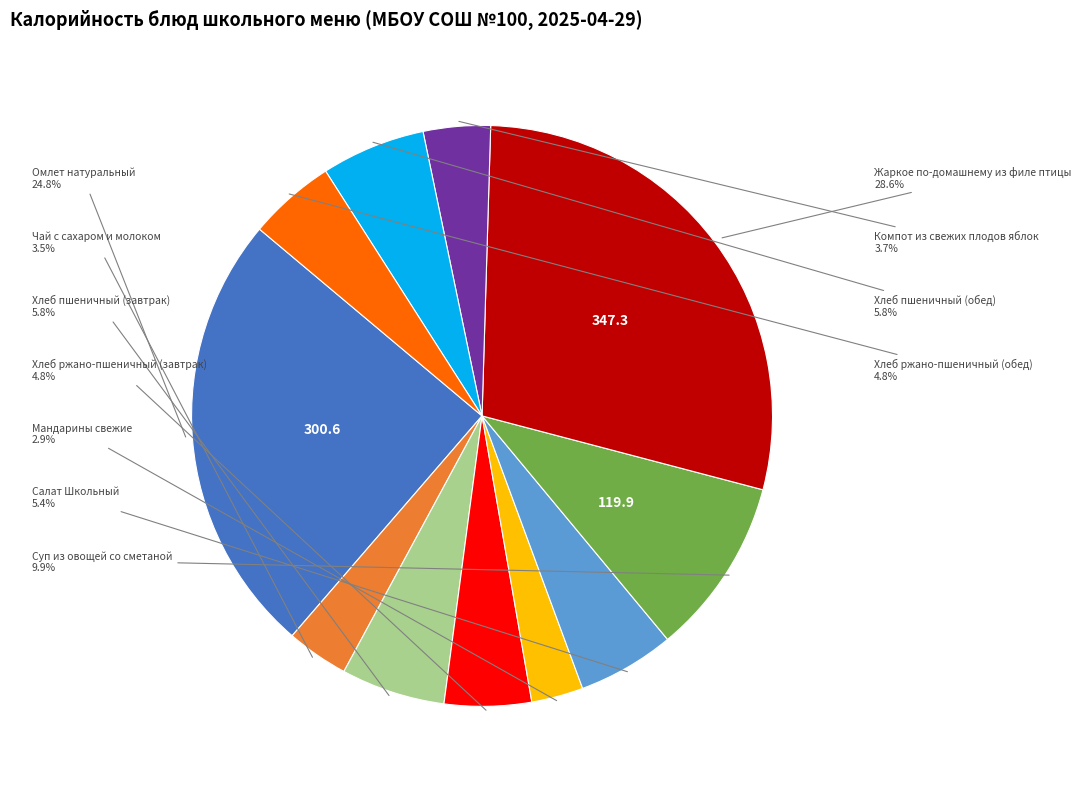

Does any single category account for the majority?

No